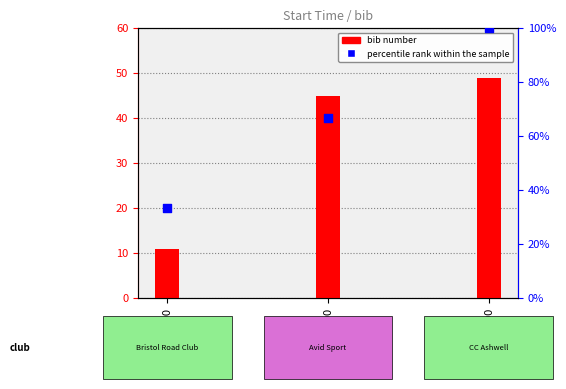

What is the total value across all series at 10:11:00?

44.3